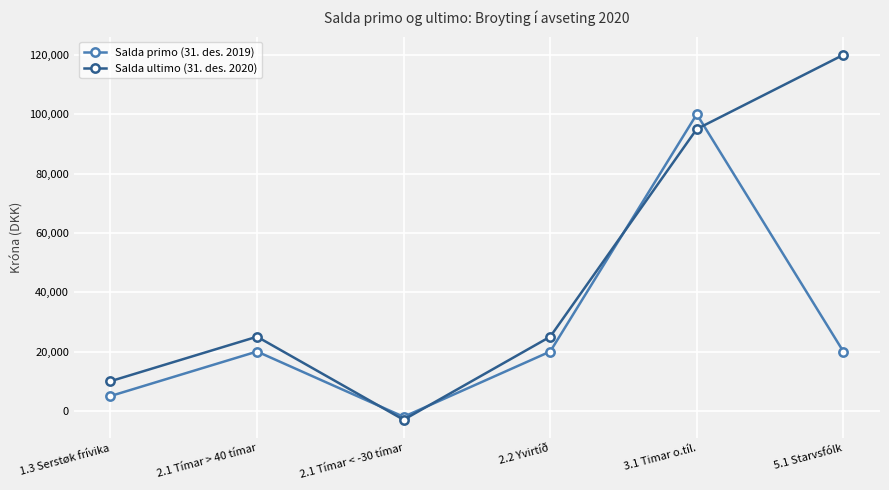

How many values in Salda ultimo (31. des. 2020) are below zero?

1